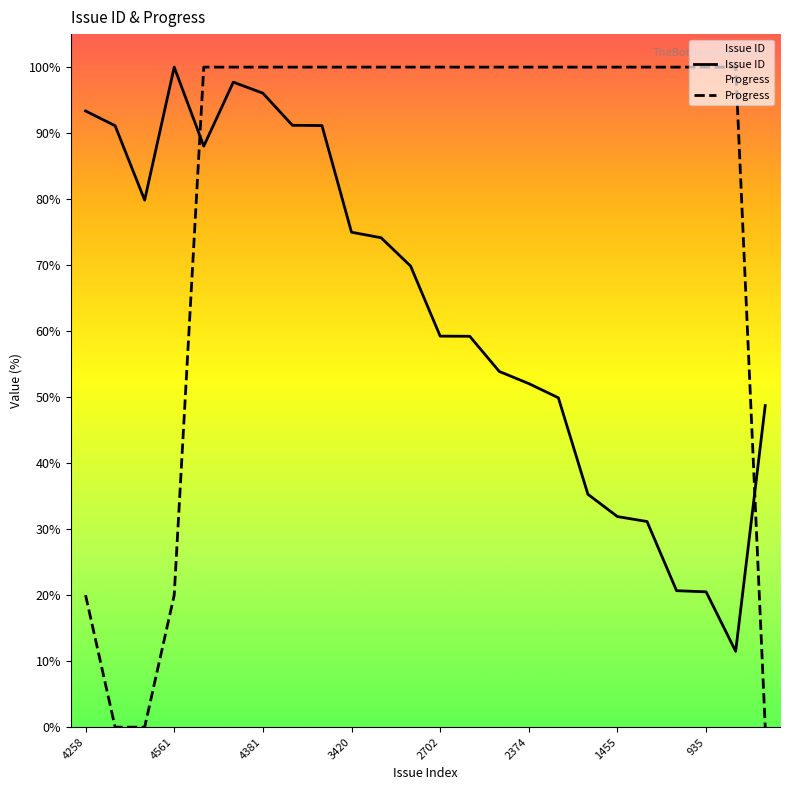

True or false: Progress has a value of 169.4 at 20.

False